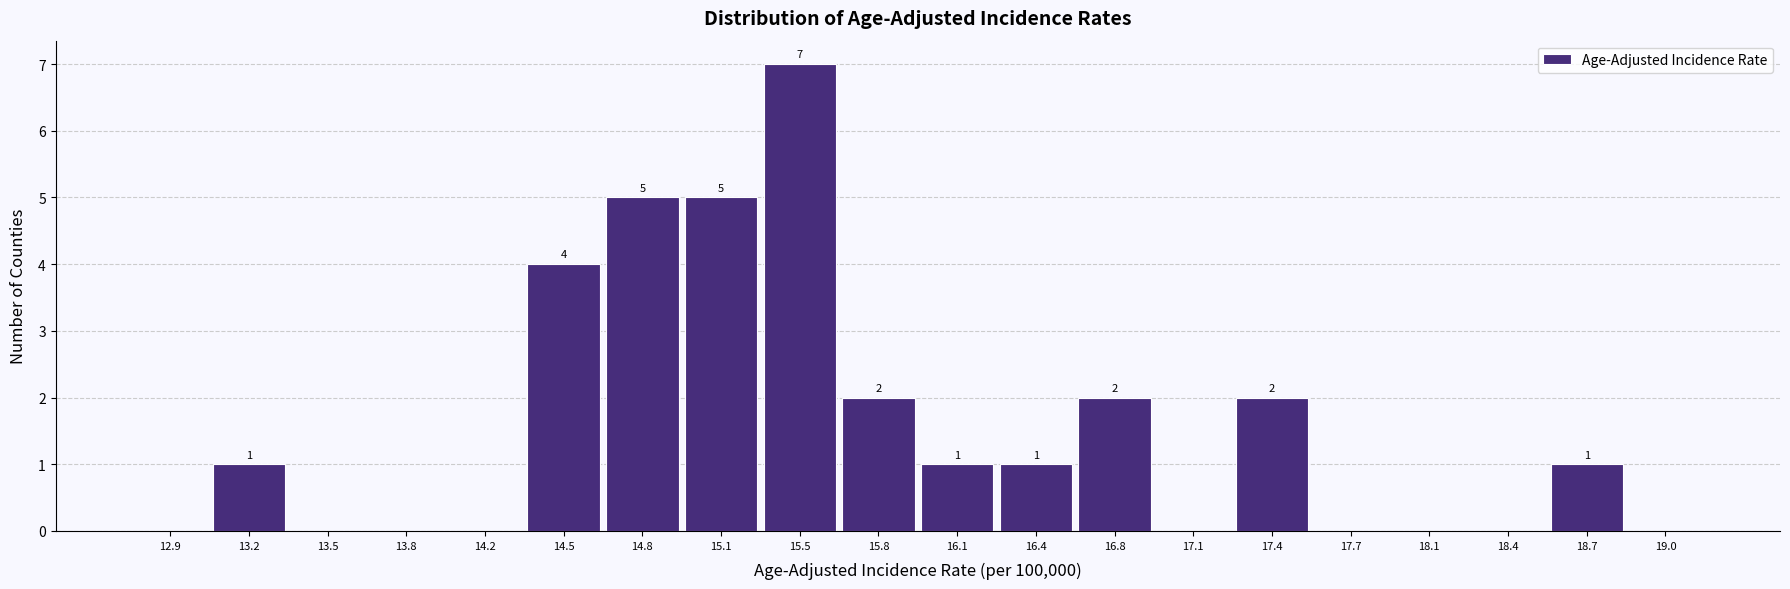

Which range on the x-axis has the tallest bar?

15.300 to 15.625